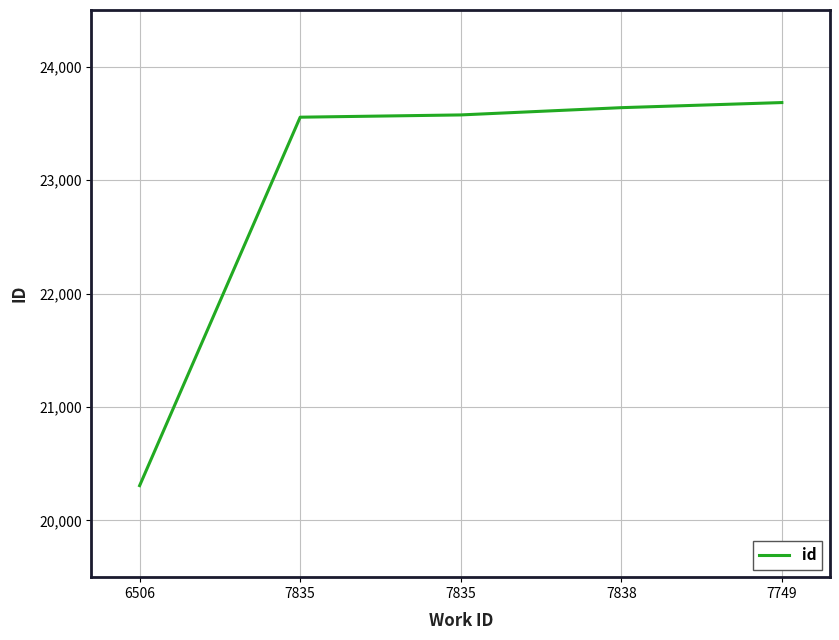

Count the number of data series in this chart.

1